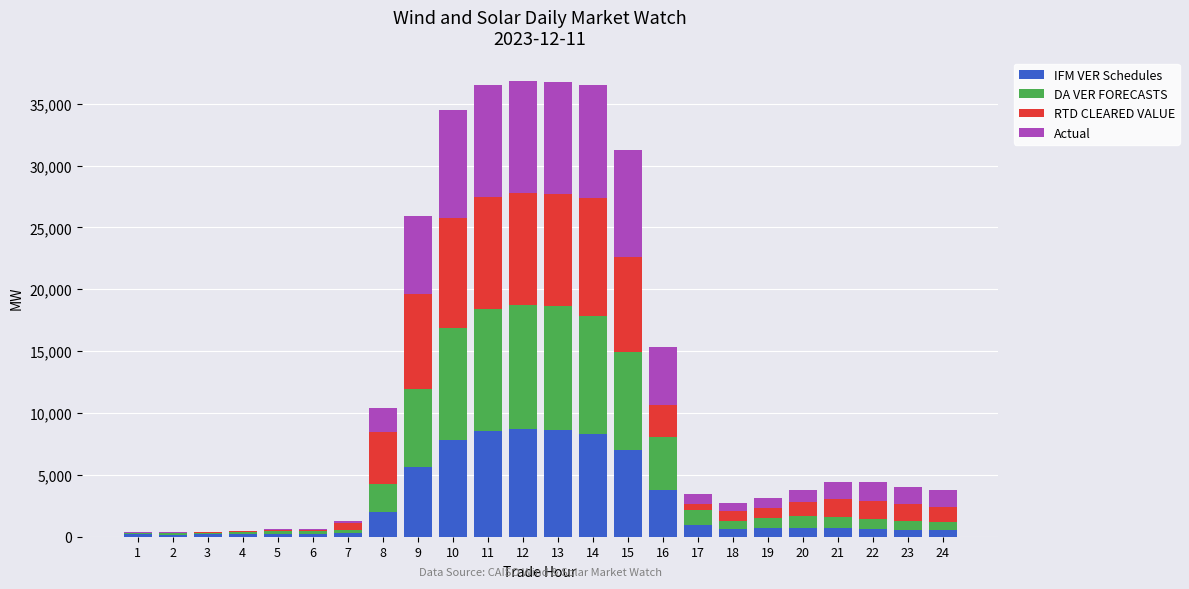

What is the maximum value for IFM VER Schedules?

8685.9